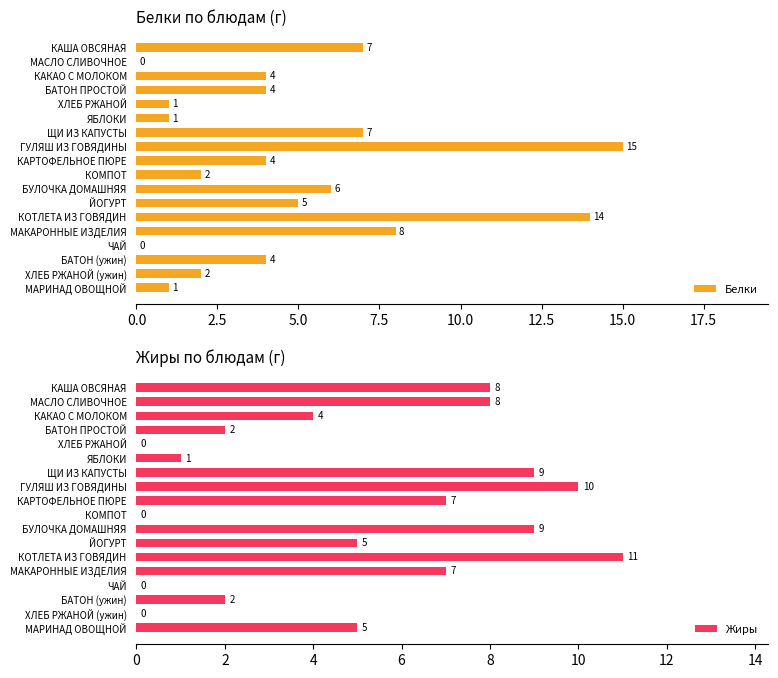

What are all the series names shown in the legend?

Белки, Жиры